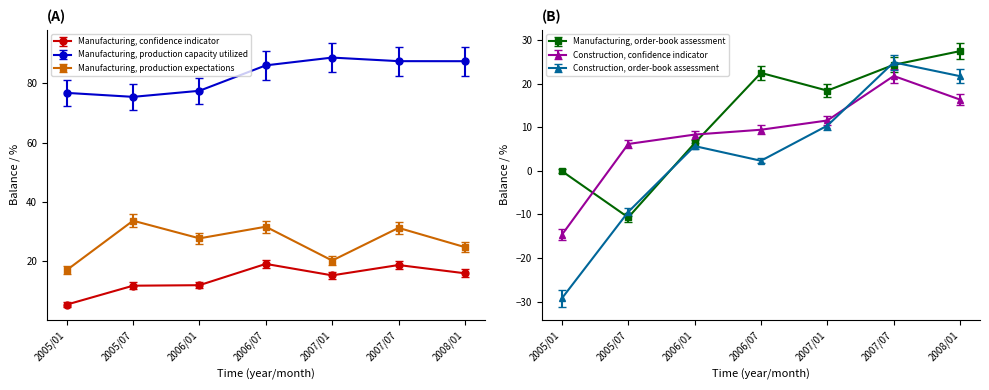

List the series in order of their peak value, lowest first.

Manufacturing, confidence indicator, Construction, confidence indicator, Construction, order-book assessment, Manufacturing, order-book assessment, Manufacturing, production expectations, Manufacturing, production capacity utilized